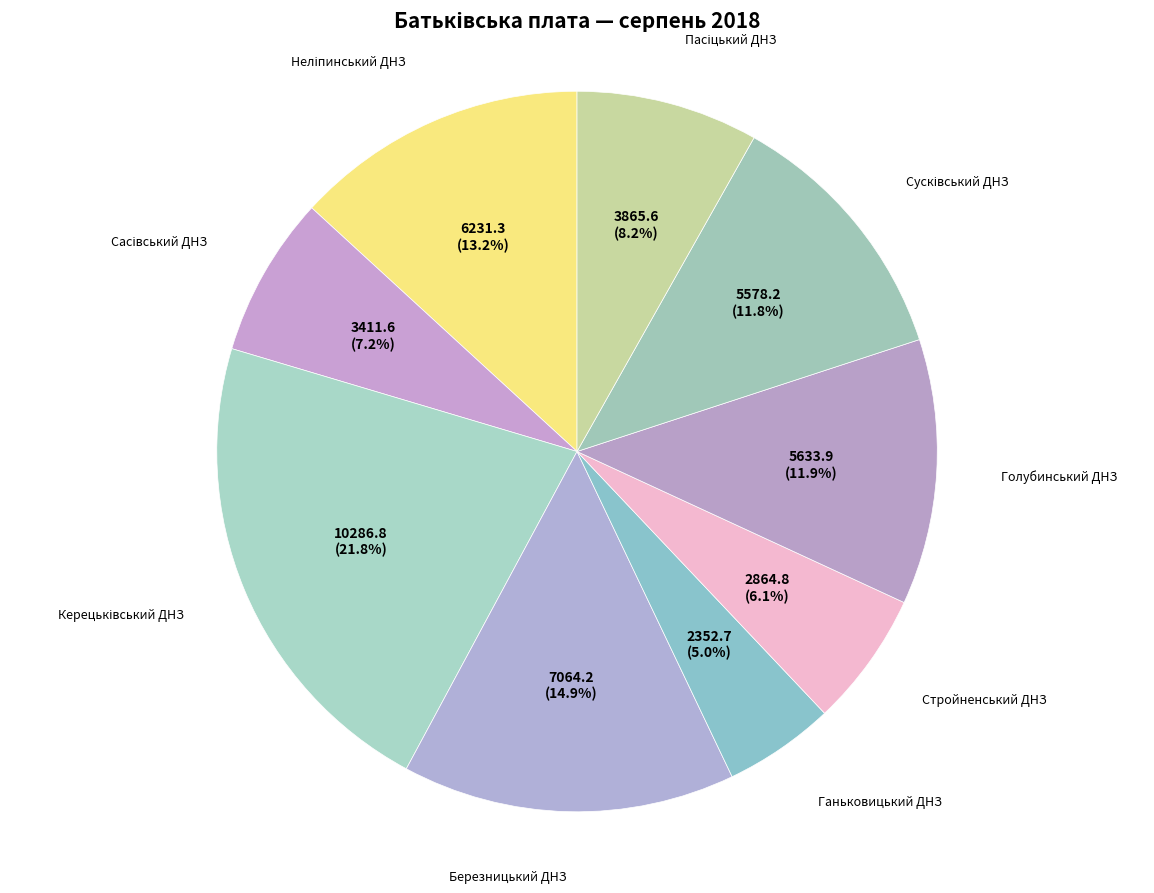

Does any single category account for the majority?

No